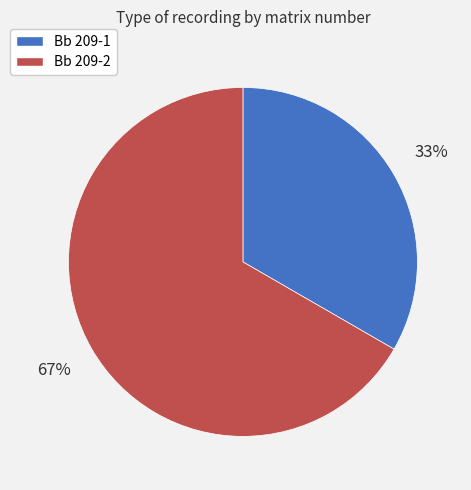

Approximately how many times larger is the value at Bb 209-1 compared to Bb 209-2?

0.5